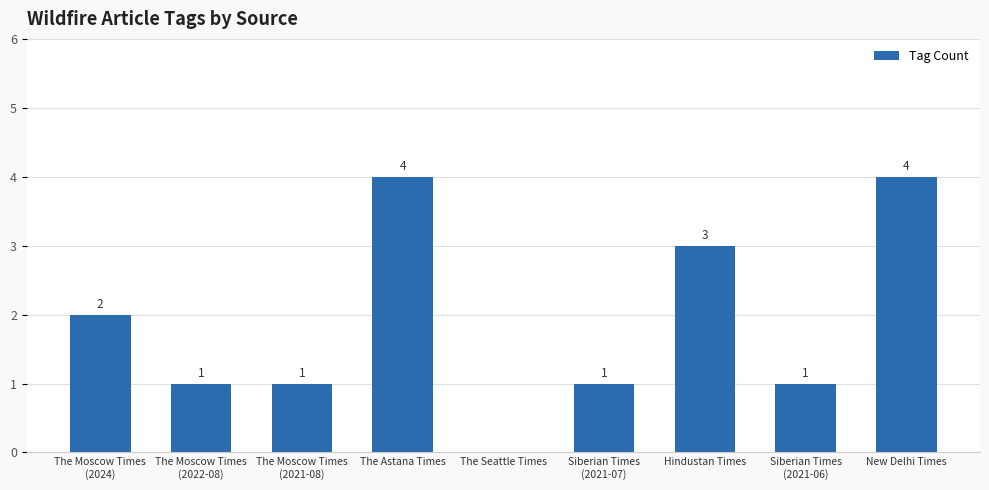

Is it true that the value at The Moscow Times
(2024) is 1?

False